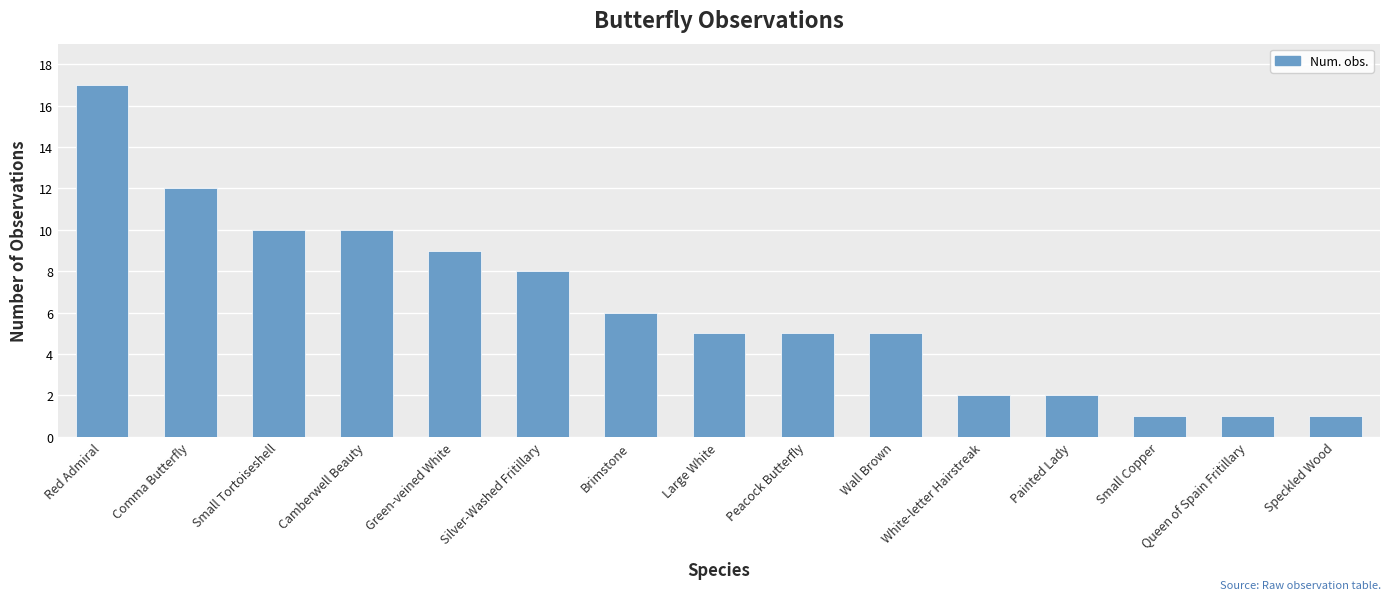

Reading left to right, what are all the values shown in this chart?

17	12	10	10	9	8	6	5	5	5	2	2	1	1	1